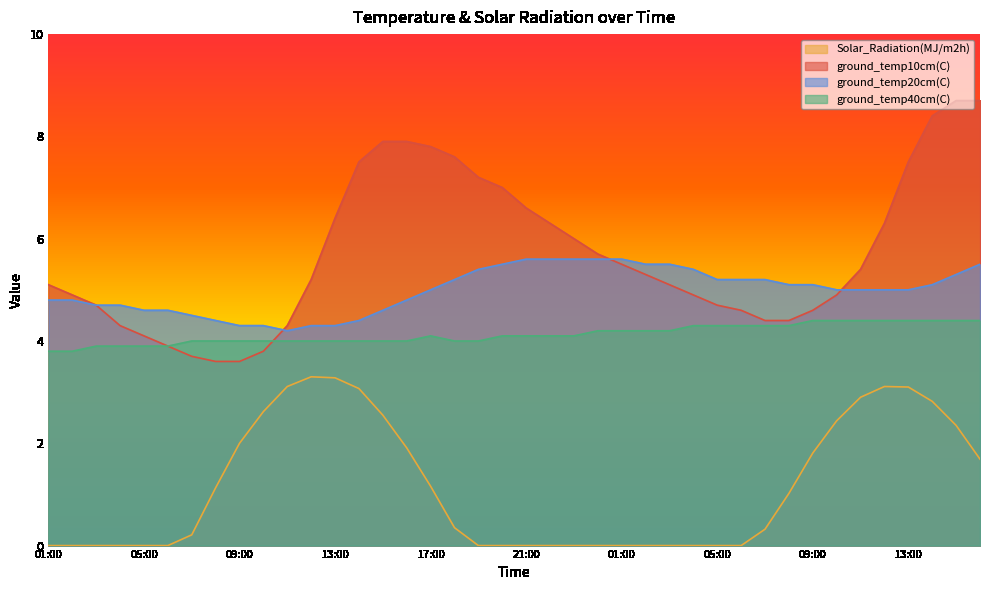

List the series in order of their peak value, highest first.

ground_temp10cm(C), ground_temp20cm(C), ground_temp40cm(C), Solar_Radiation(MJ/m2h)